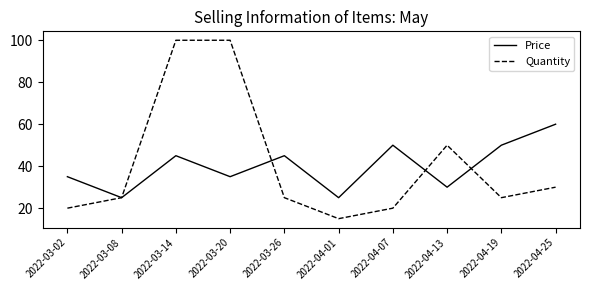

List the series in order of their overall mean, lowest first.

Price, Quantity